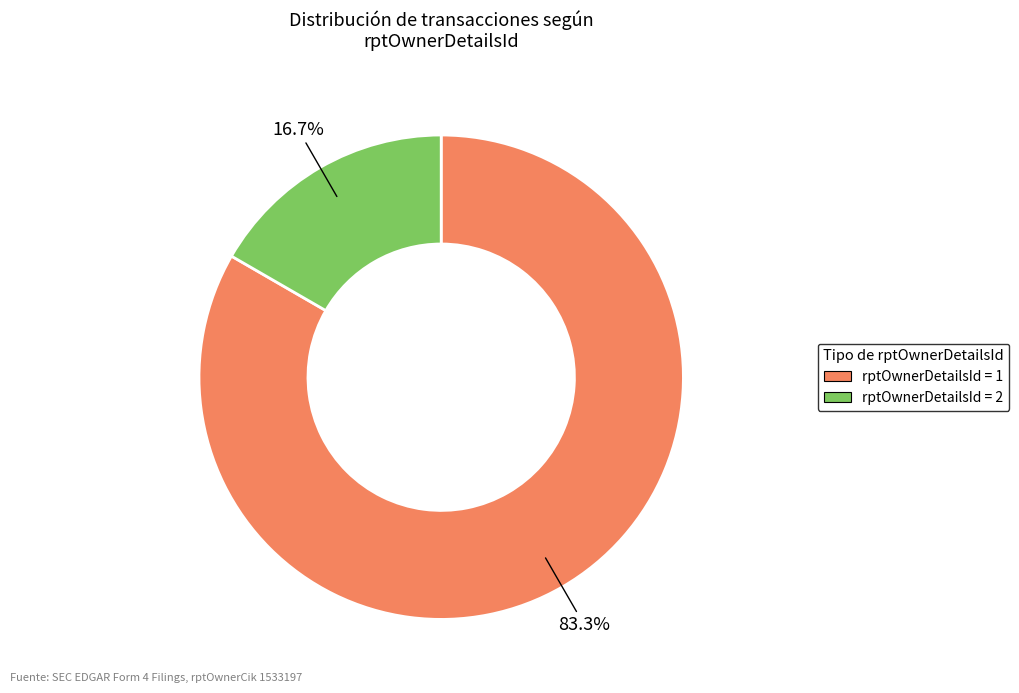

How many slices are in this pie chart?

2